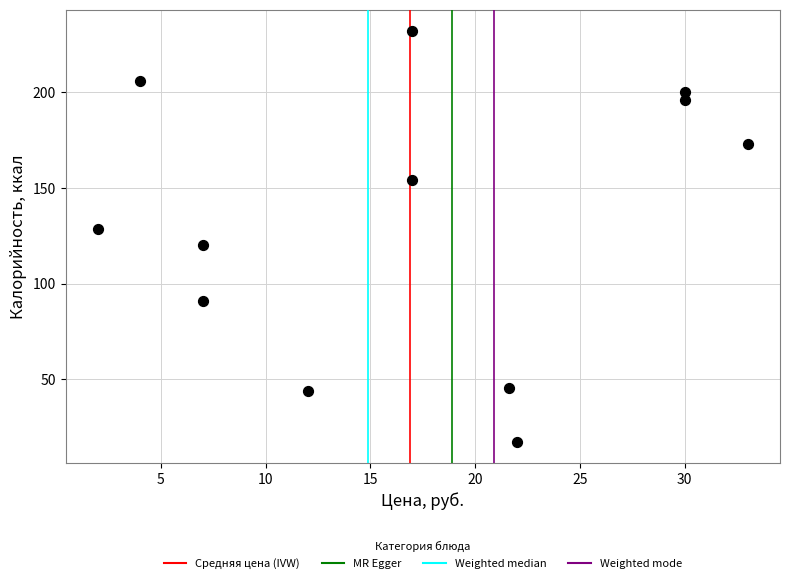

What is the range of X values (max minus min)?

31.0